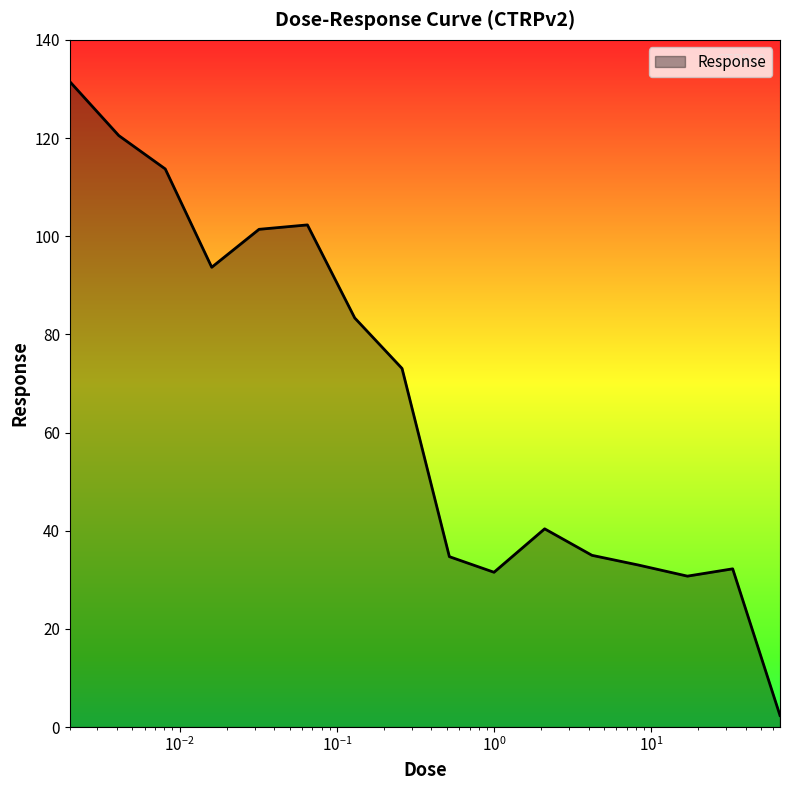

What is the difference between the maximum and minimum values?

129.2